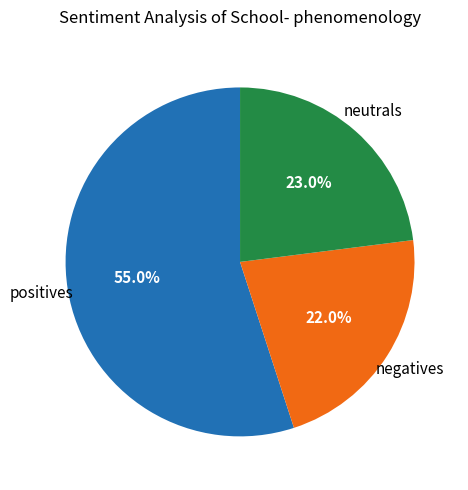

Does any single category account for the majority?

Yes